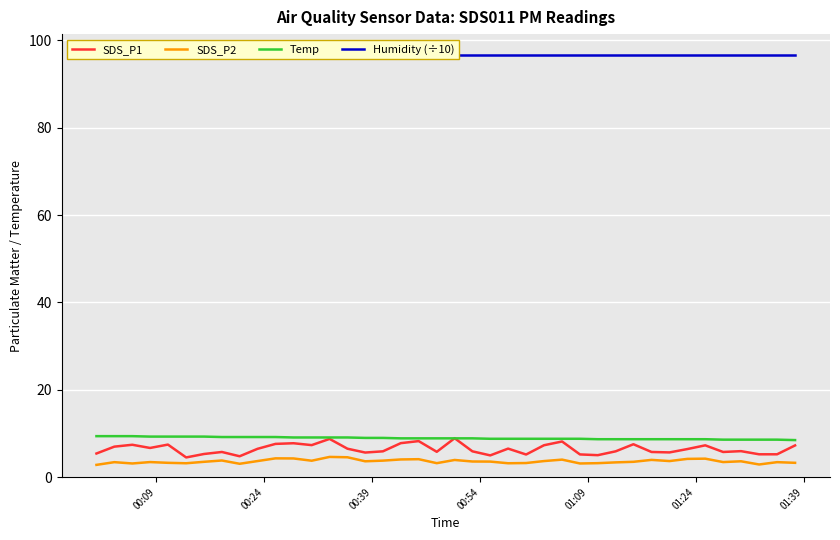

True or false: SDS_P2 and Temp intersect in this chart.

False